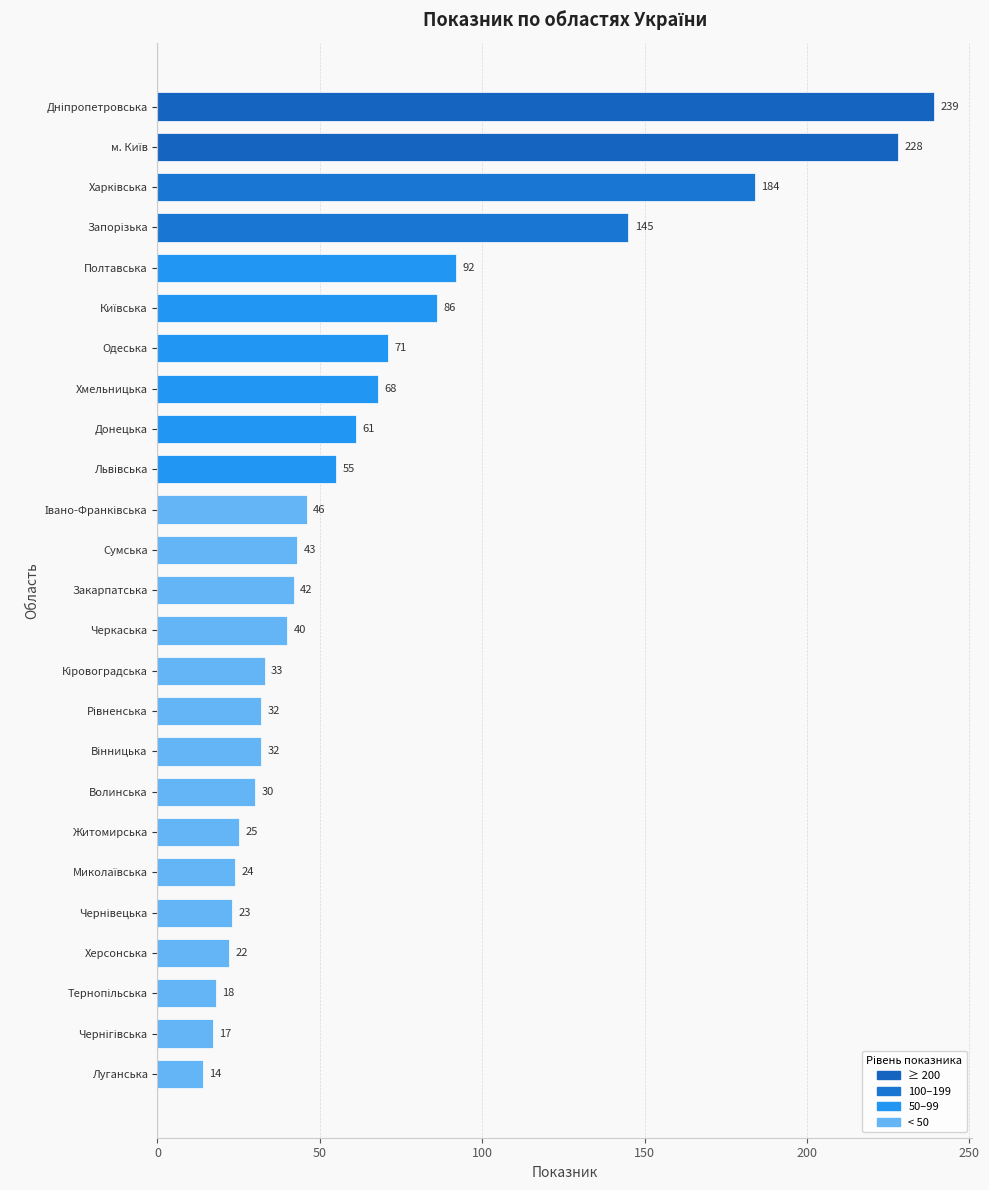

What value does the data have at Полтавська?

92